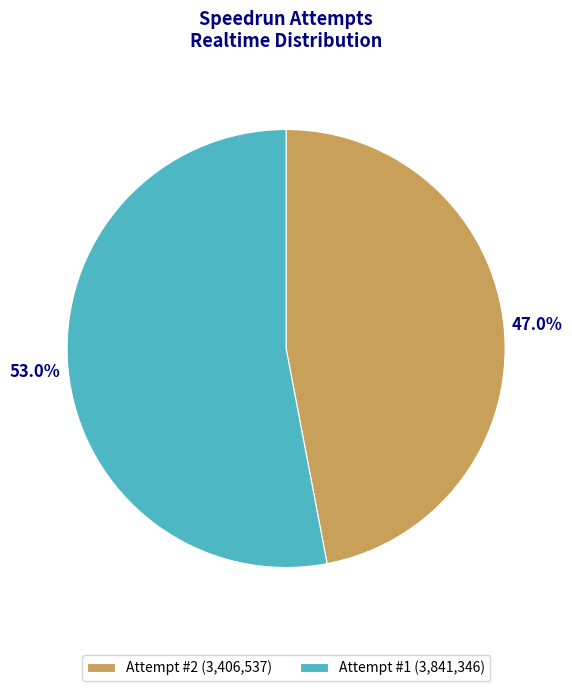

To the nearest percent, what percentage of the pie is Attempt #1?

53%